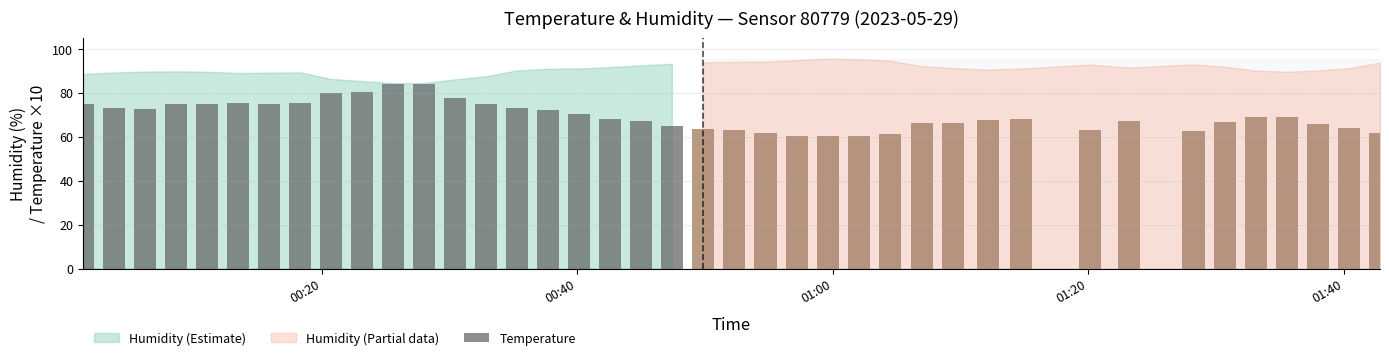

What is the difference between the second highest and second lowest values in the Humidity series?

10.8